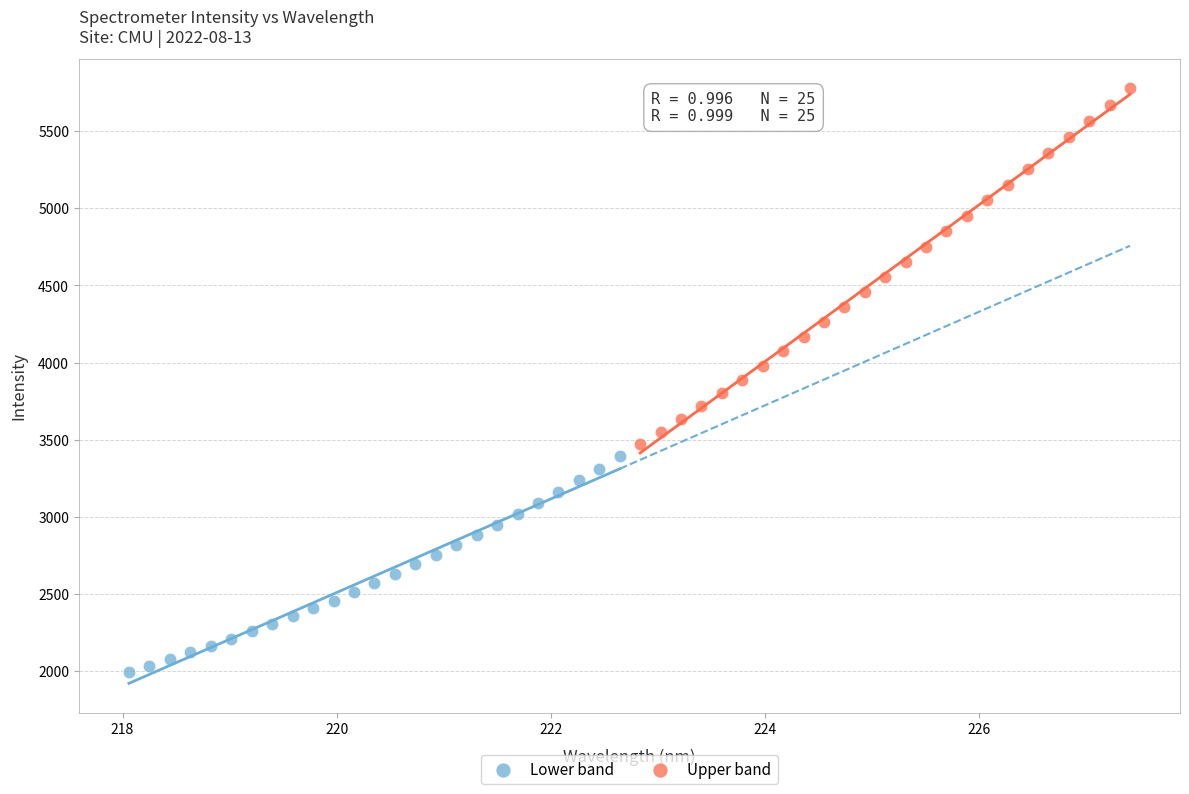

Which series reaches the minimum Y coordinate?

Lower band